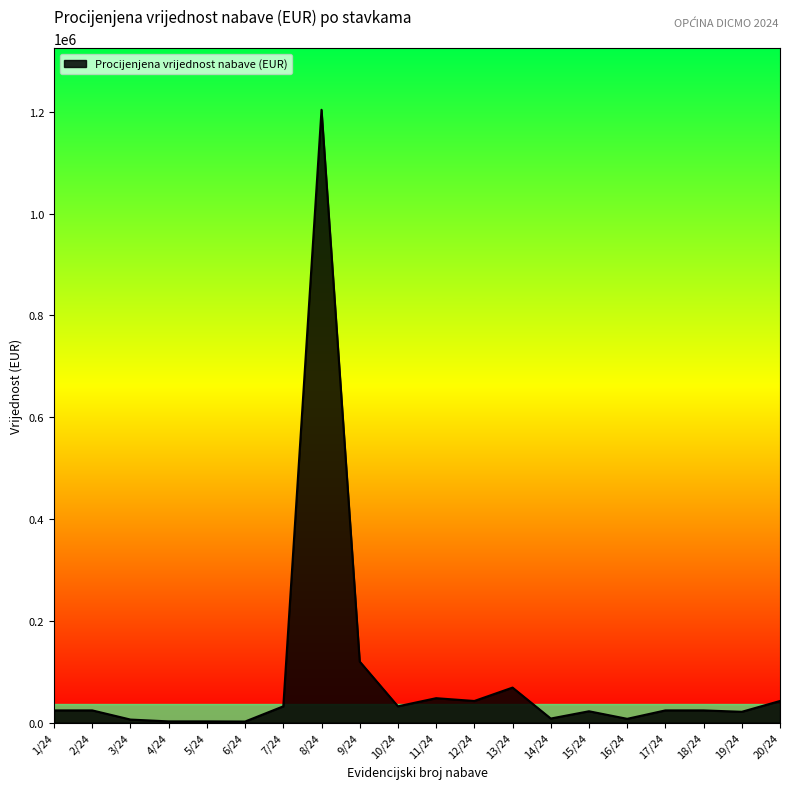

At which label is the value closest to 603187?

9/24